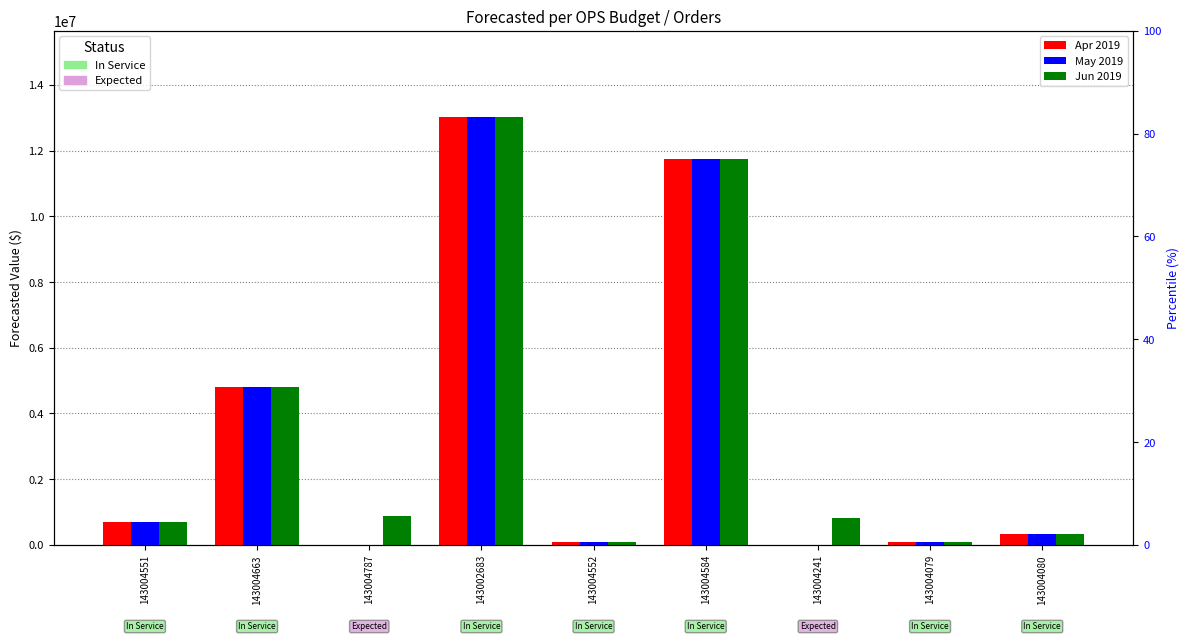

Reading left to right, list all the values displayed in this chart.

Apr 2019: 683132.1	4809376.6	0.0	13039355.5	79351.9	11744846.5	0.0	88615.1	325435.0
May 2019: 683132.1	4809376.6	0.0	13039355.5	79351.9	11744846.5	0.0	88615.1	325435.0
Jun 2019: 683132.1	4809376.6	866000.0	13039355.5	79351.9	11744846.5	823000.0	88615.1	325435.0